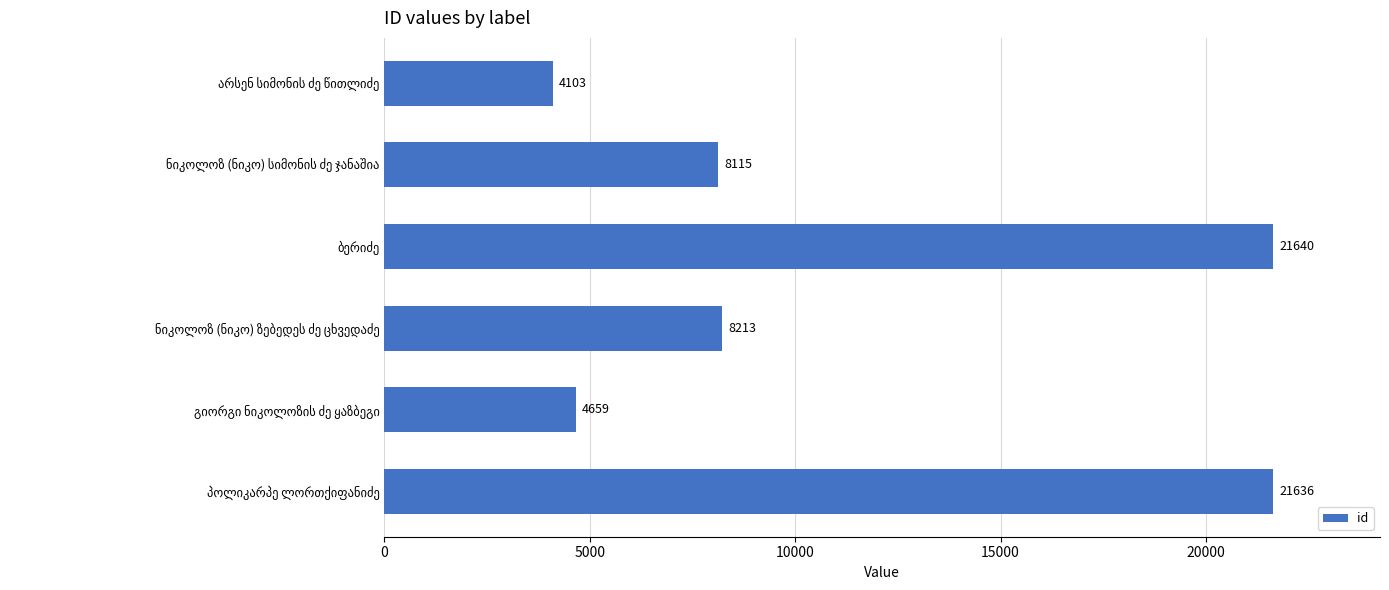

Reading bottom to top, list all the values displayed in this chart.

21636	4659	8213	21640	8115	4103